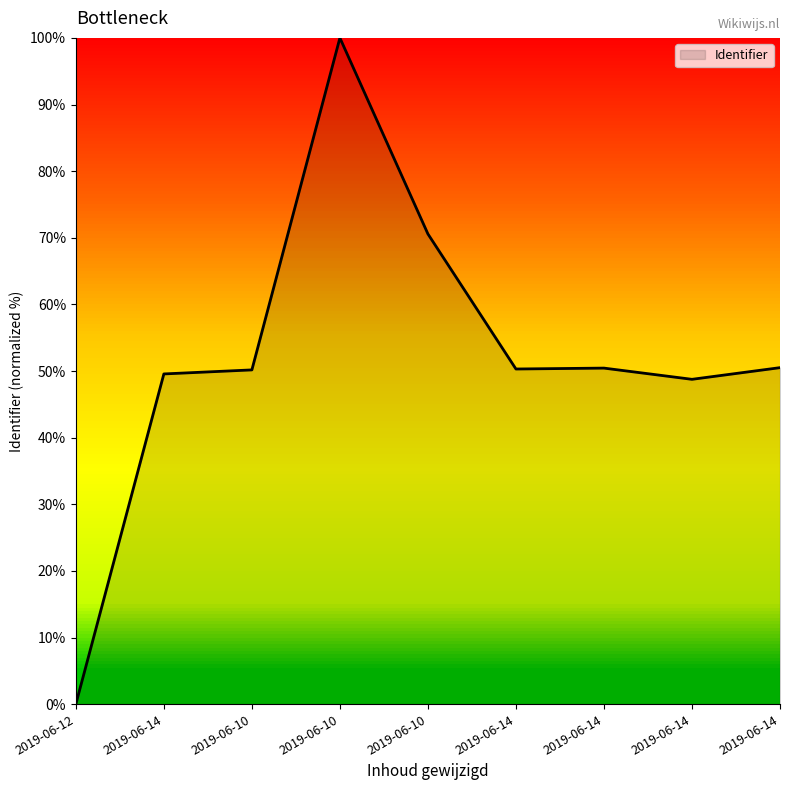

How many lines are shown in the chart?

1